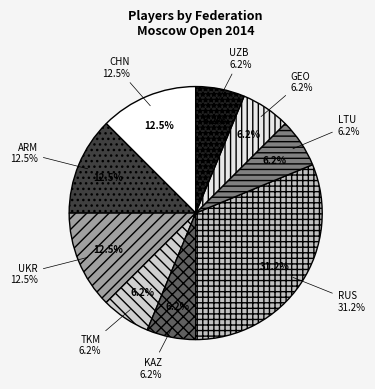

Does any single category account for the majority?

No